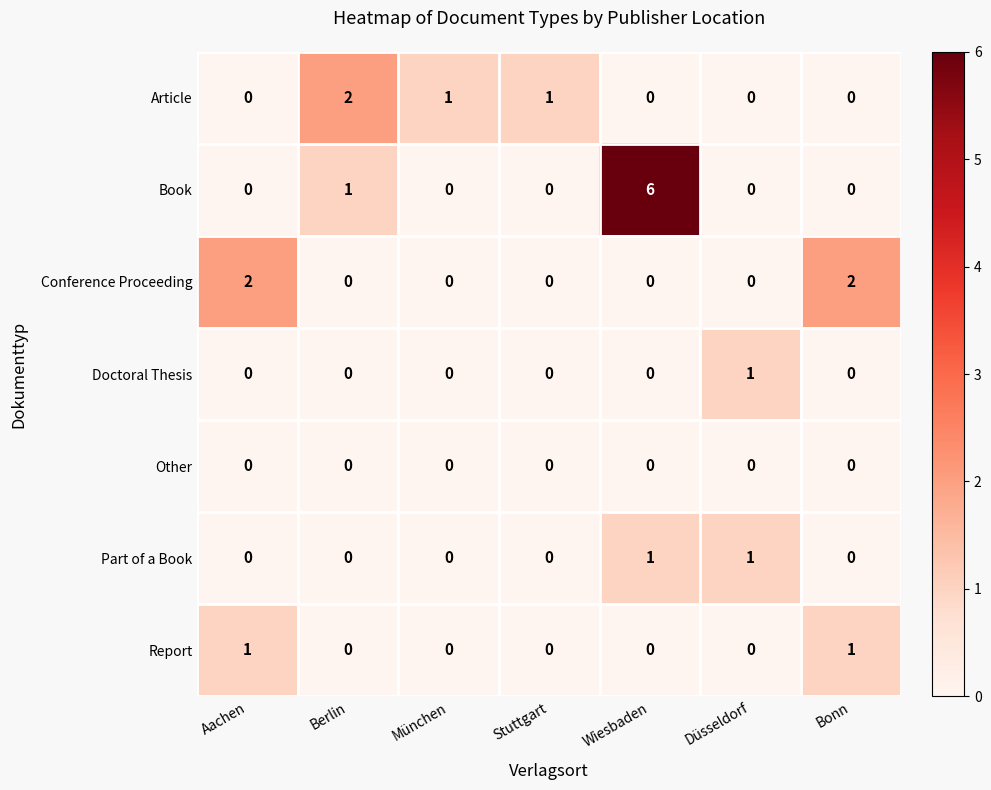

Count the Doctoral Thesis values in the range 0 to 1.

7